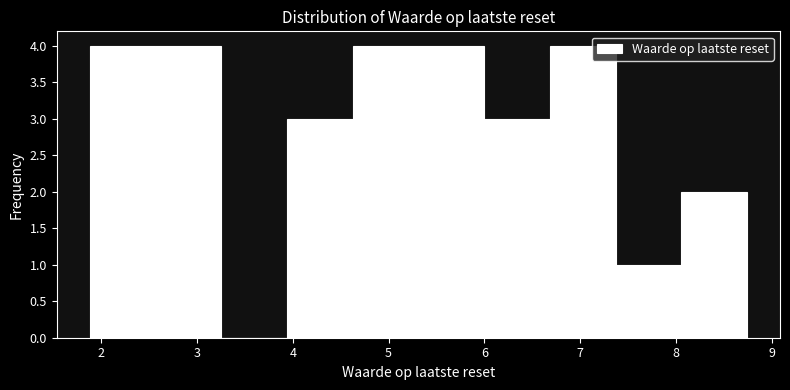

Reading left to right, transcribe this chart: for each bar, give the range it covers on the x-axis and its height. Neither the bar edges nor the heights are printed on the chart, so give them approximately, as read against the axes.

1.9 to 2.6: 4
2.6 to 3.3: 4
3.3 to 3.9: 0
3.9 to 4.6: 3
4.6 to 5.3: 4
5.3 to 6.0: 4
6.0 to 6.7: 3
6.7 to 7.4: 4
7.4 to 8.1: 1
8.1 to 8.7: 2